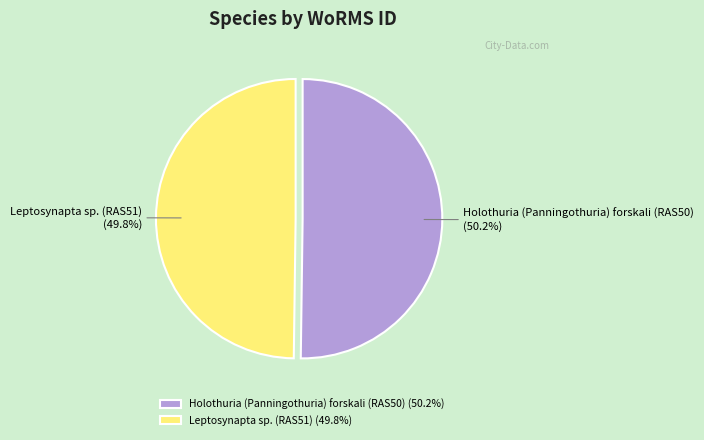

Approximately how many times larger is the value at Leptosynapta sp. (RAS51) compared to Holothuria (Panningothuria) forskali (RAS50)?

1.0